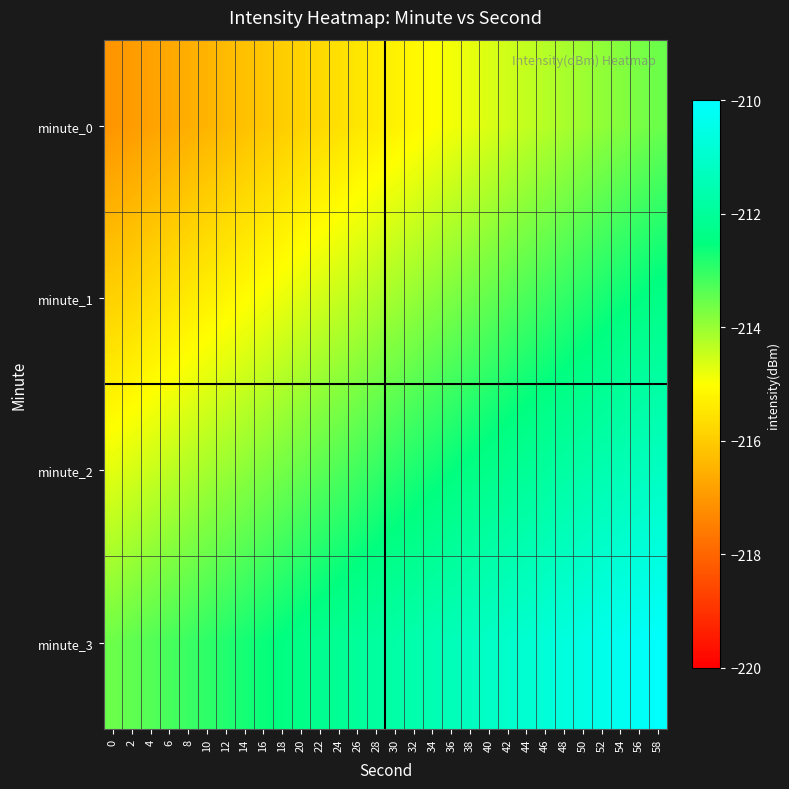

Which series has the largest range (max minus min)?

minute_0